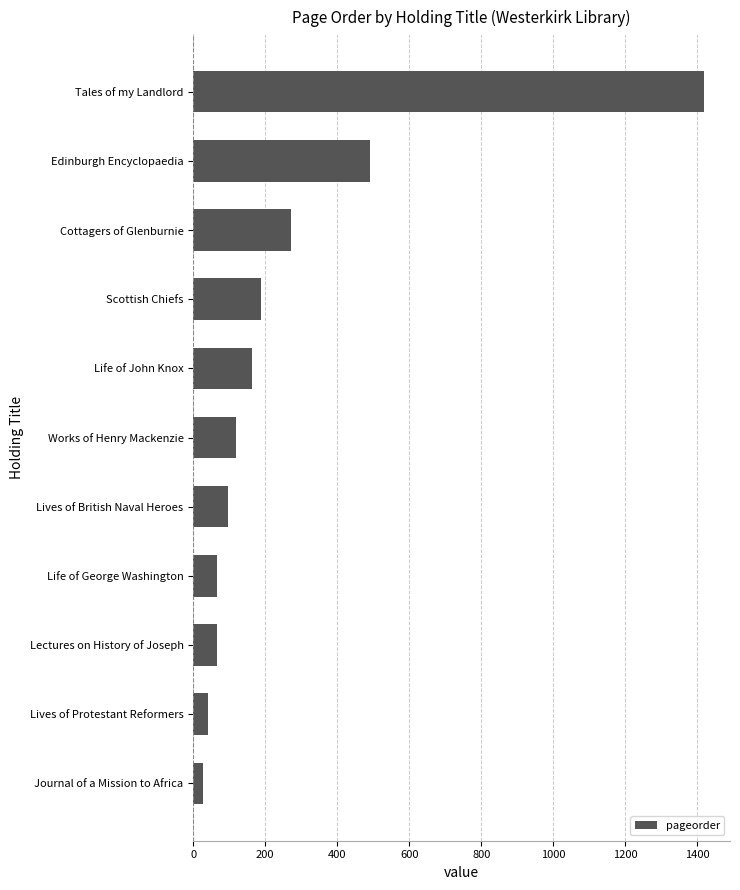

What is the sum of the values at Scottish Chiefs and Life of John Knox?

349